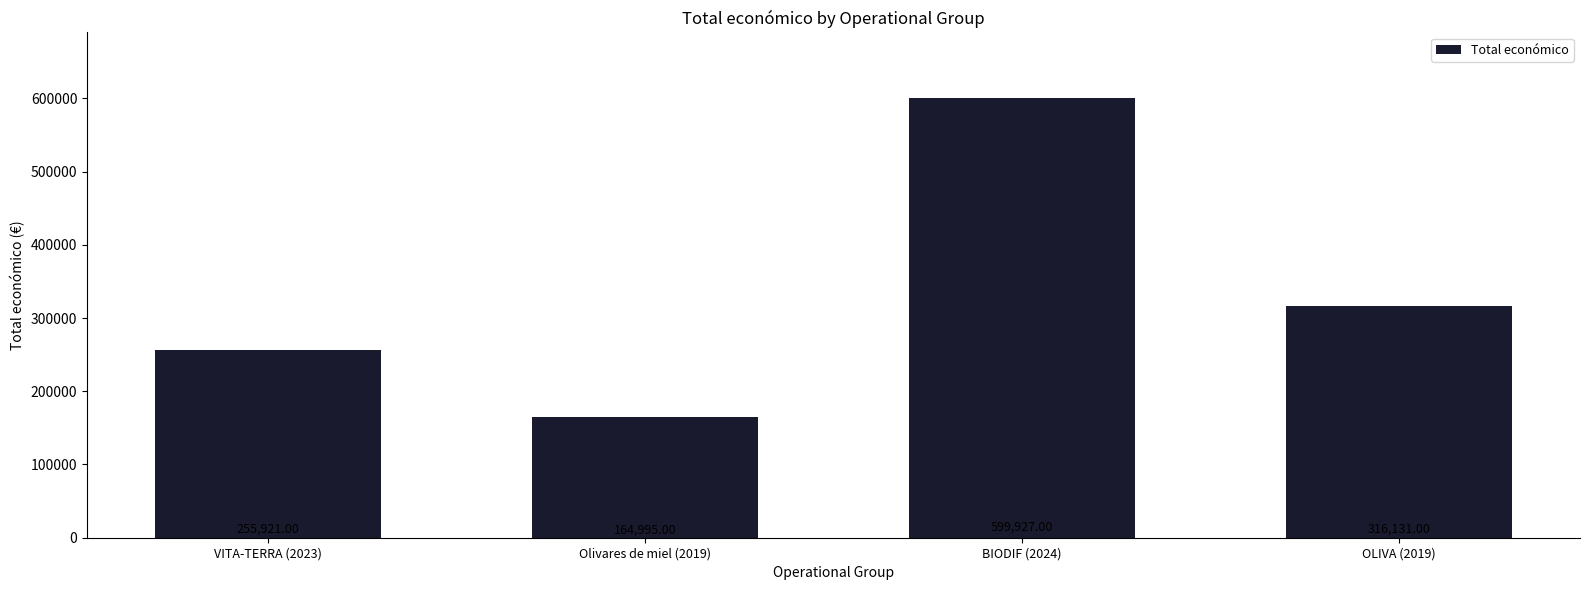

Reading right to left, extract all data points from this chart.

316131	599927	164995	255921